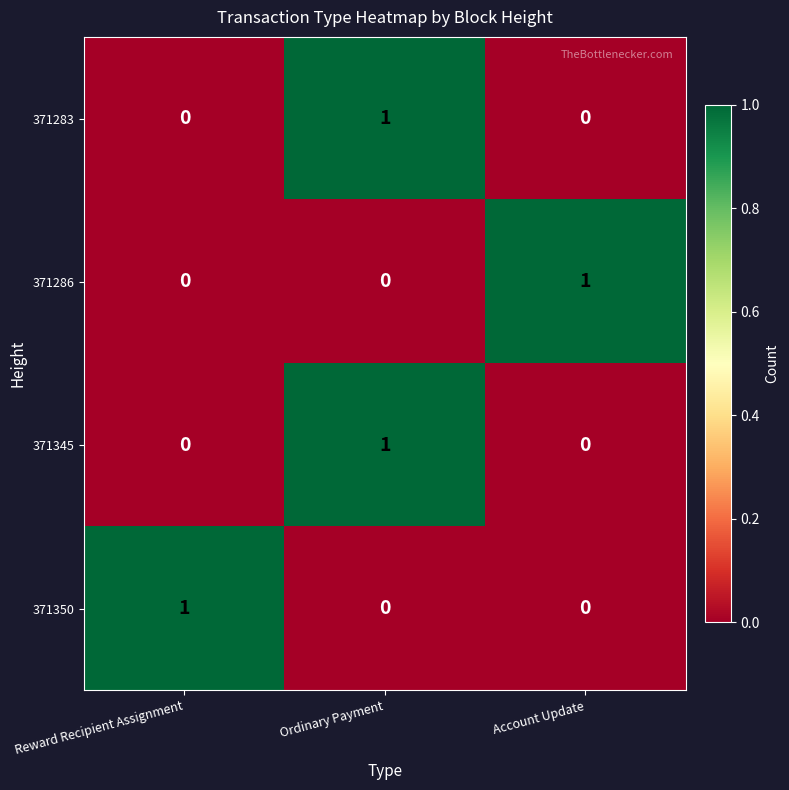

Count the 371283 values in the range 0 to 1.

3